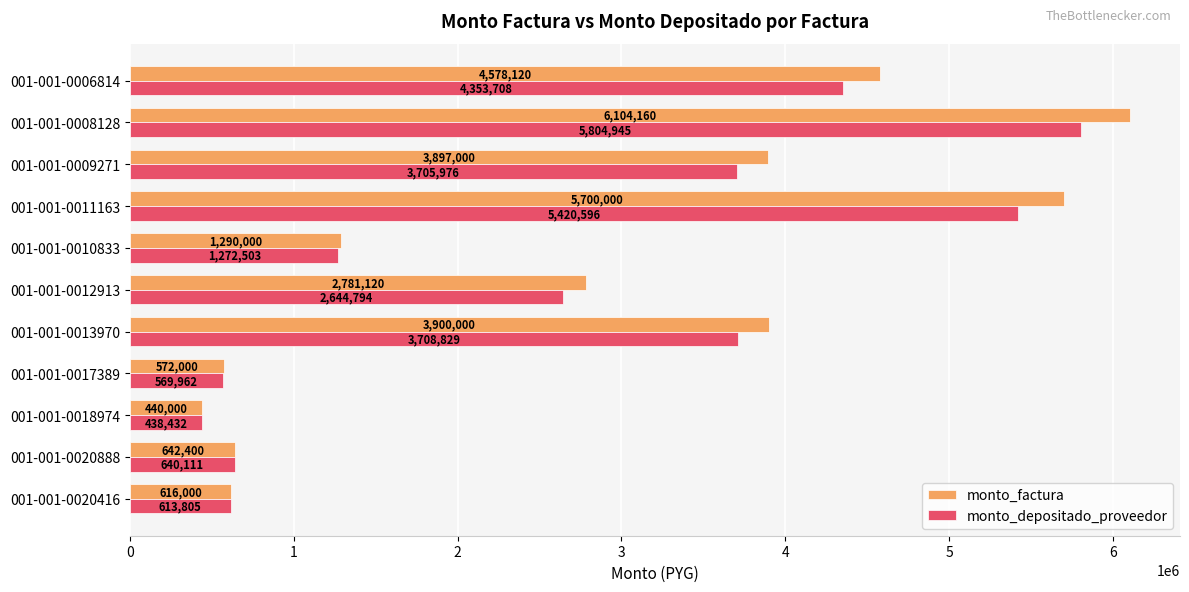

At which category is the sum across all series the highest?

001-001-0008128